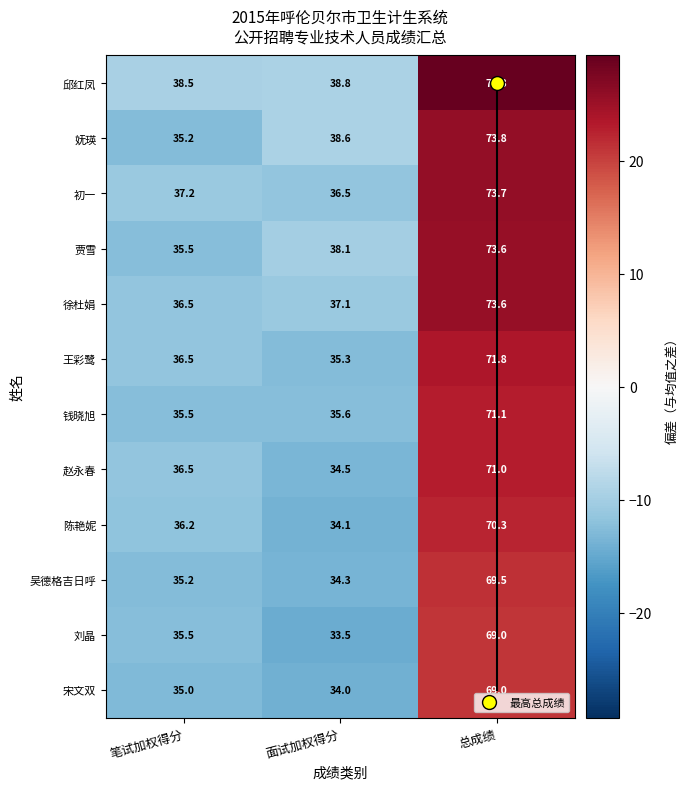

What is the sum of all 初一 values?

147.4